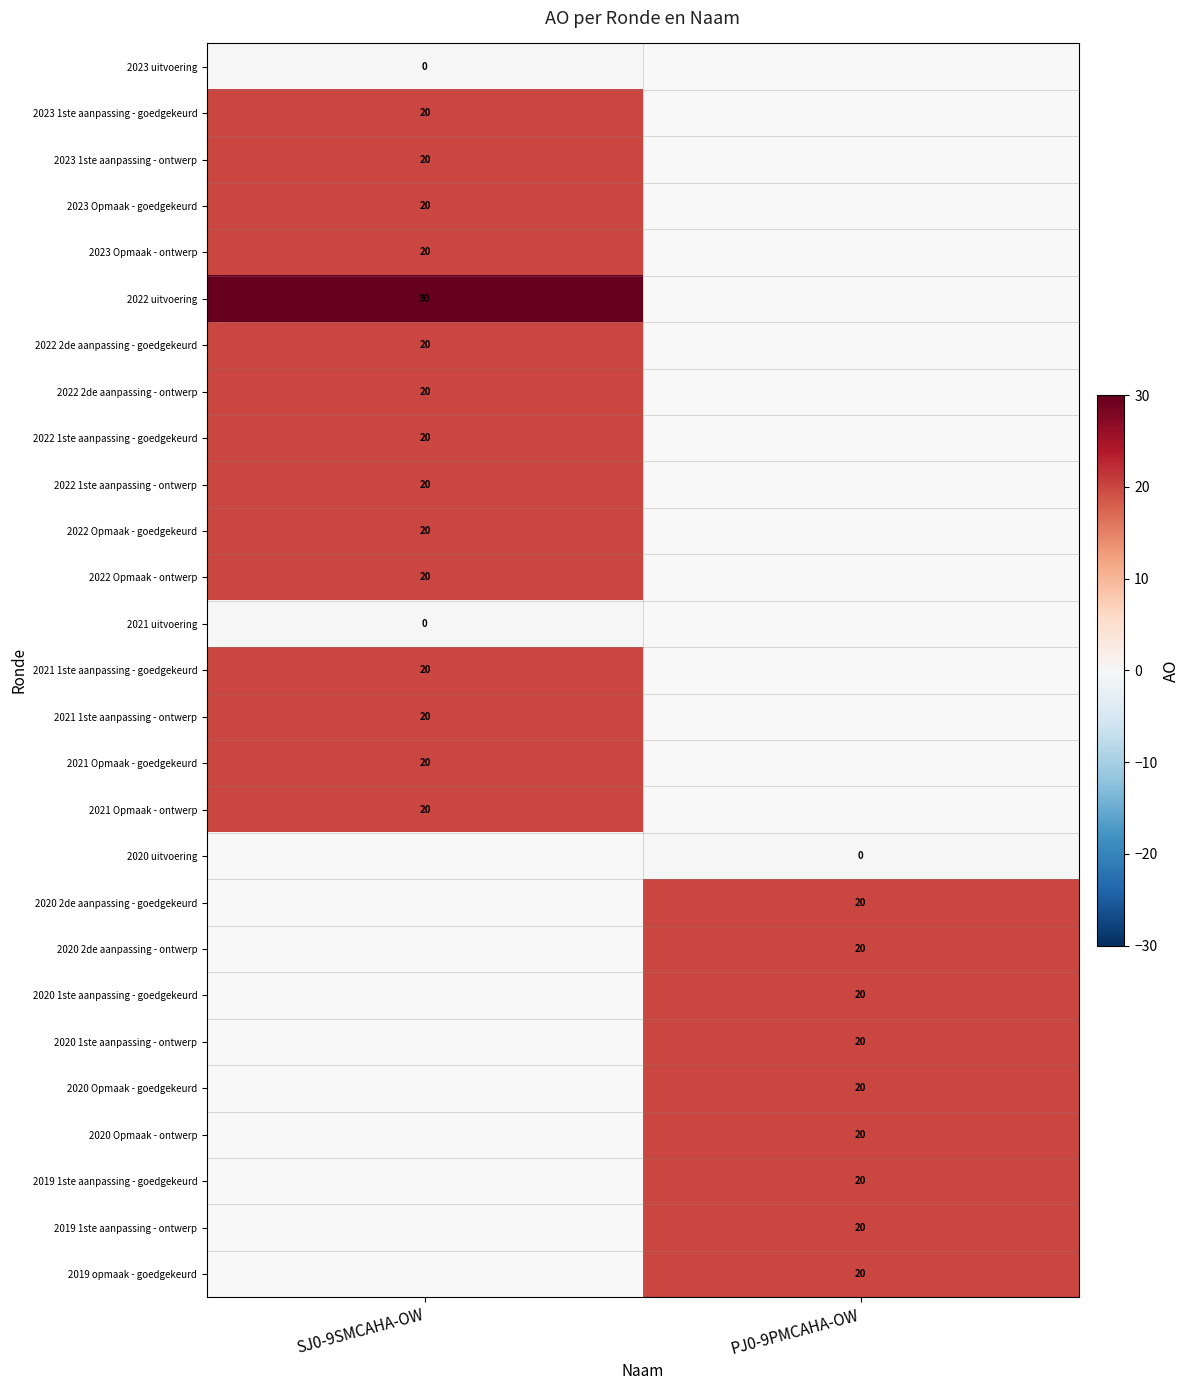

The 2019 1ste aanpassing - ontwerp series shows 11 at PJ0-9PMCAHA-OW. True or false?

False